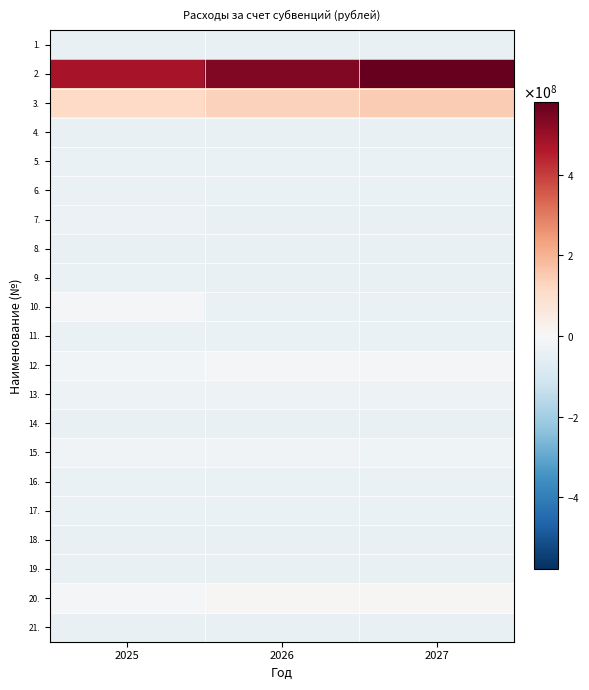

At how many categories does at least one series exceed 74133215?

3